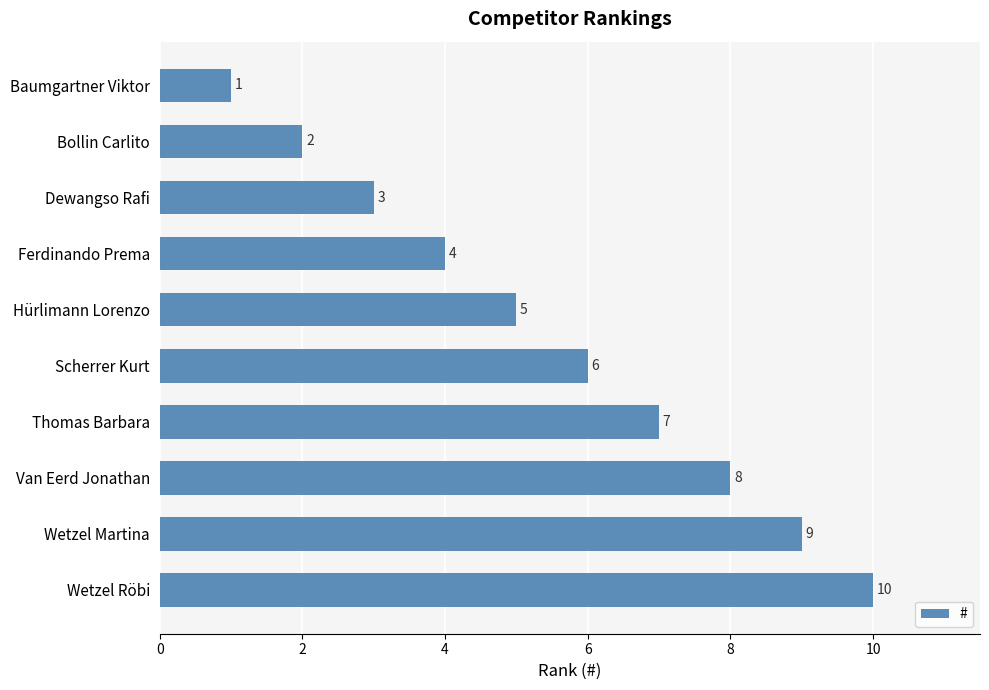

What is the ratio of the value at Hürlimann Lorenzo to the value at Bollin Carlito?

2.5